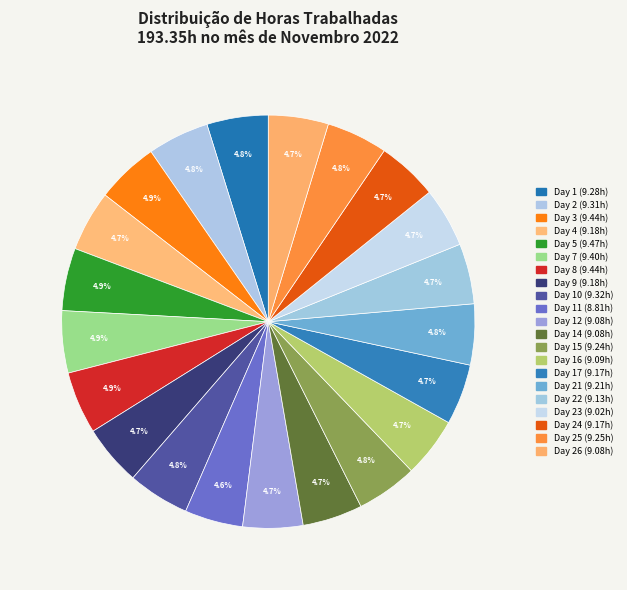

How many slices are in this pie chart?

21